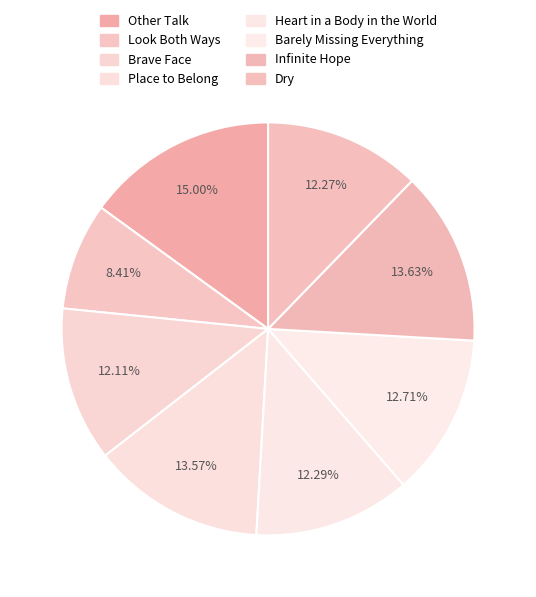

To the nearest percent, what portion does Look Both Ways represent?

8%